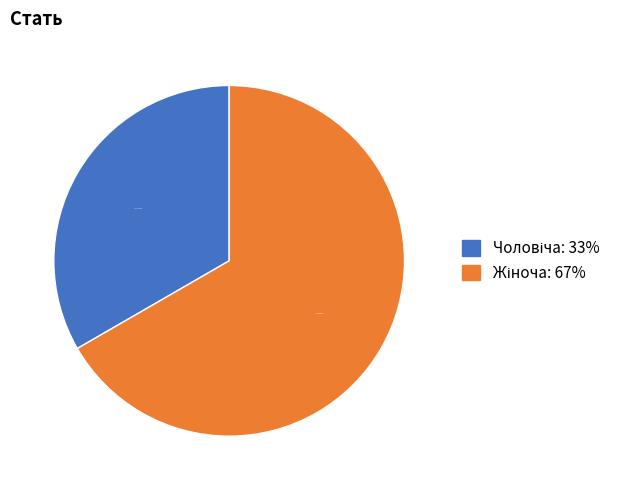

Does any single category account for the majority?

Yes